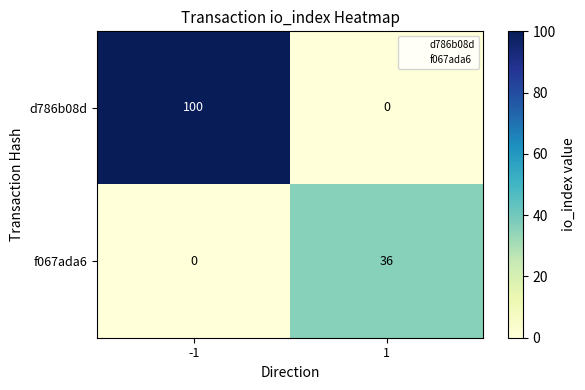

What is the spread (max minus min) of values at 1?

36